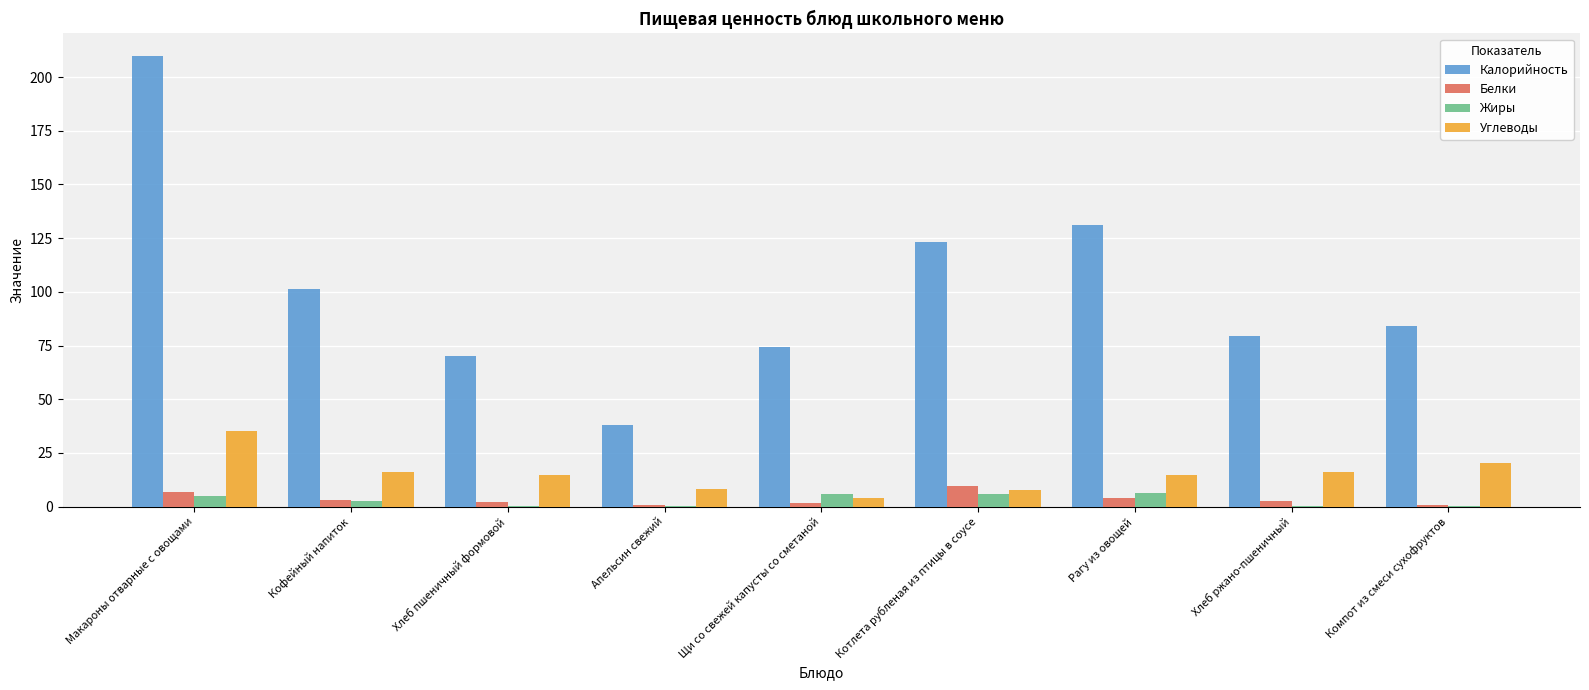

What is the sum of all Белки values?

31.5